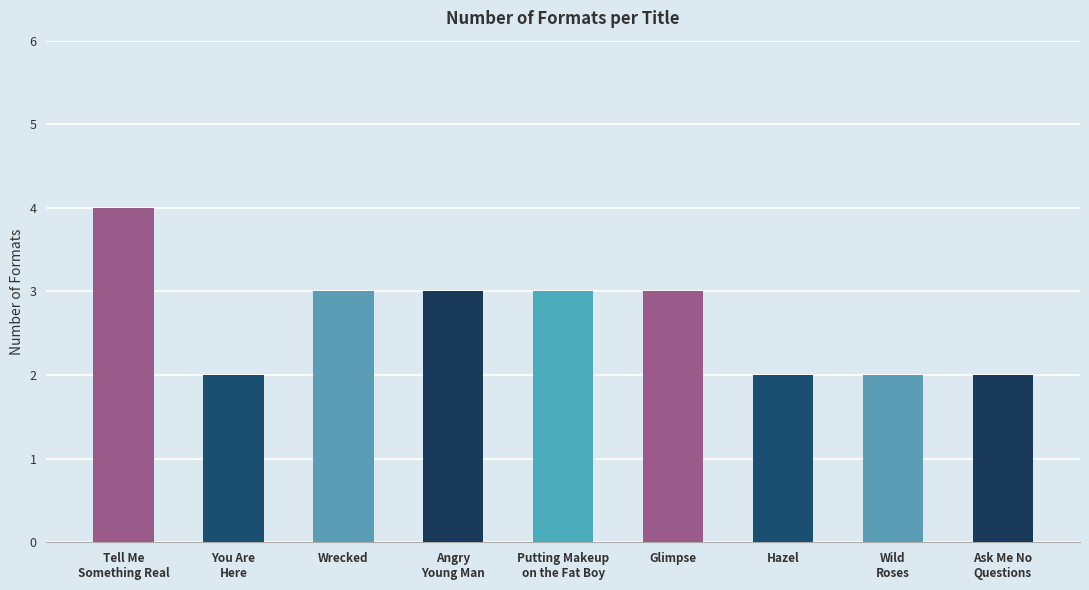

What is the average value?

3